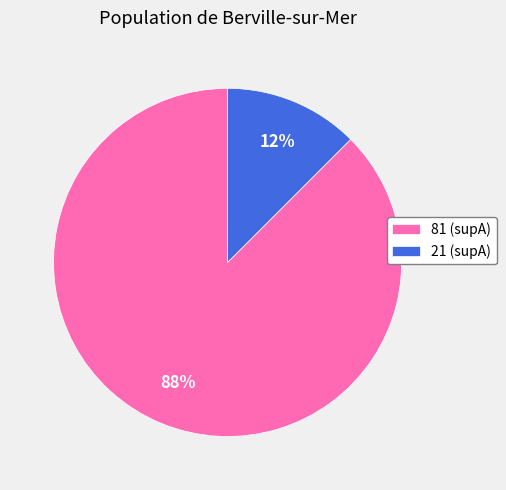

Combined, do 21 (supA) and 81 (supA) account for over 50%?

Yes